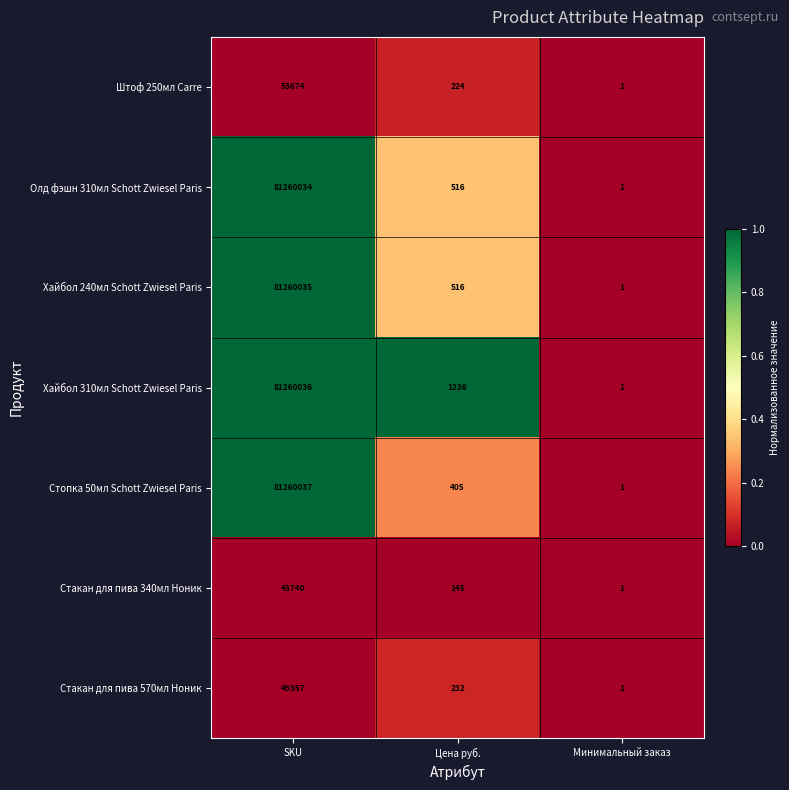

Which category has the highest value across all series?

SKU